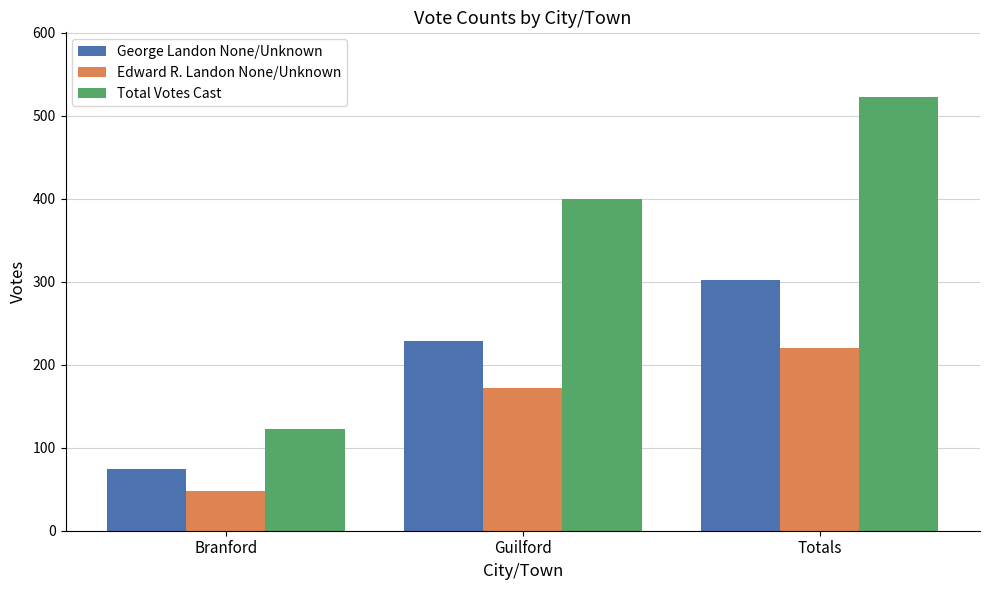

What position from the right is Branford?

3